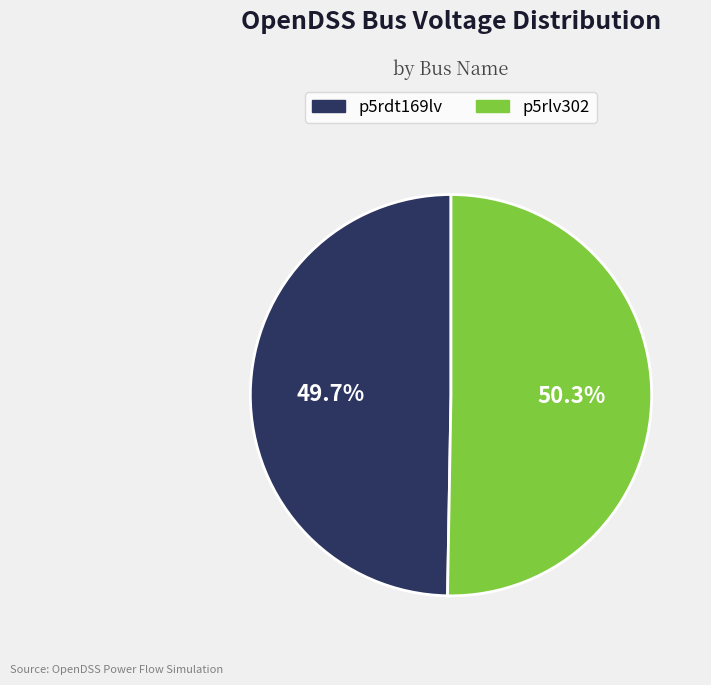

What percentage do p5rlv302 and p5rdt169lv together represent?

100.0%